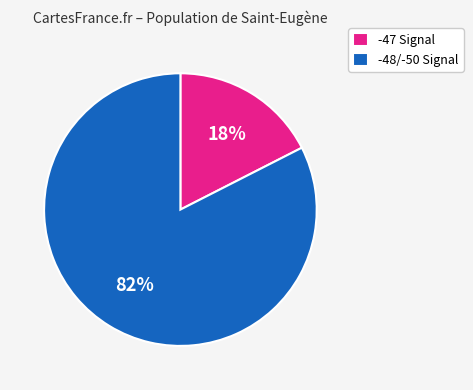

To the nearest percent, what percentage of the pie is -47 Signal?

18%